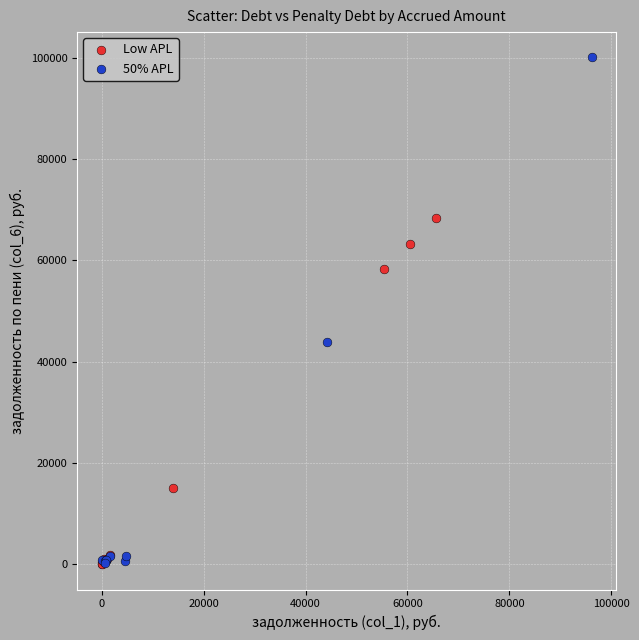

Which series has the widest spread of Y values?

50% APL